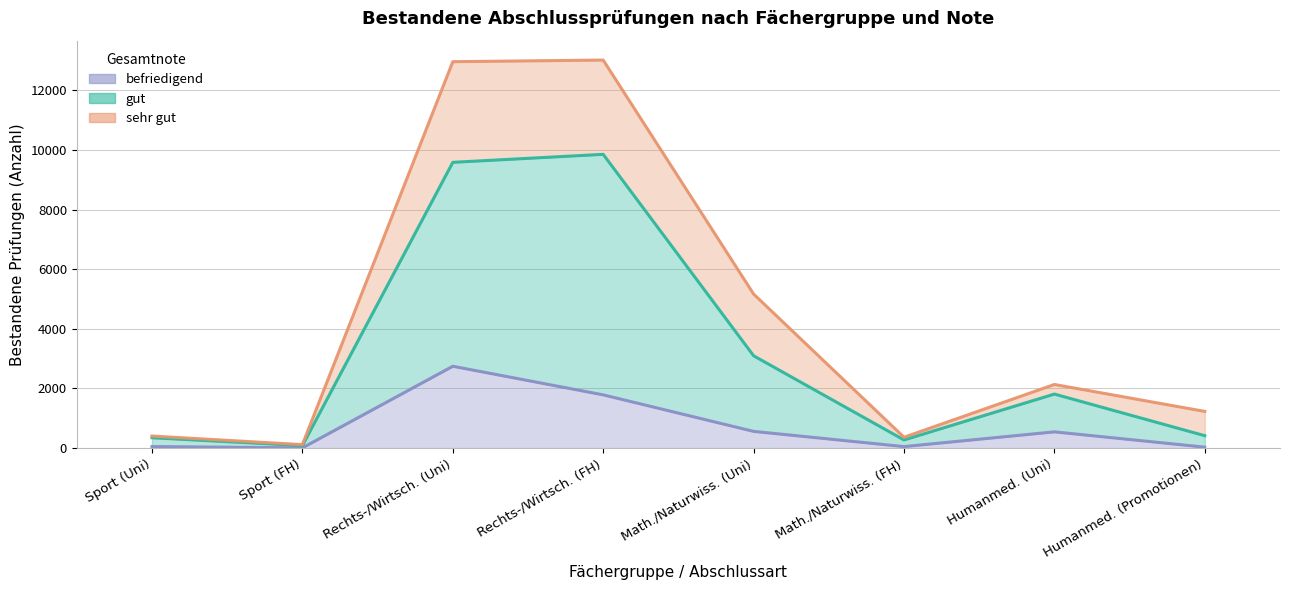

Is the value of befriedigend at Humanmed. (Promotionen) greater than the value of gut at Humanmed. (Uni)?

No